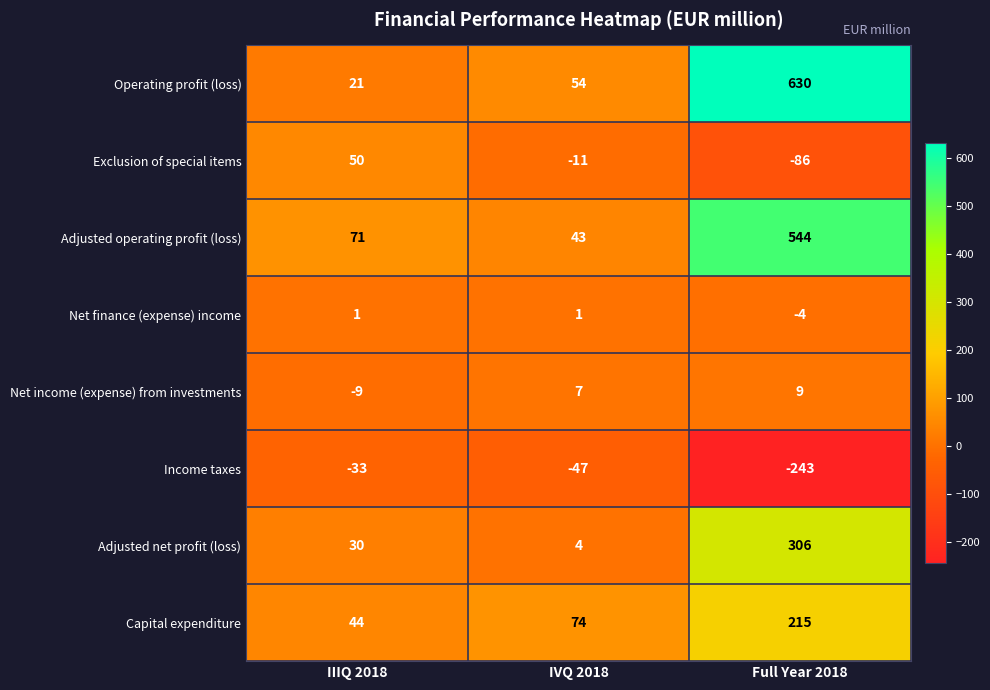

At which category is the sum across all series the highest?

Full Year 2018